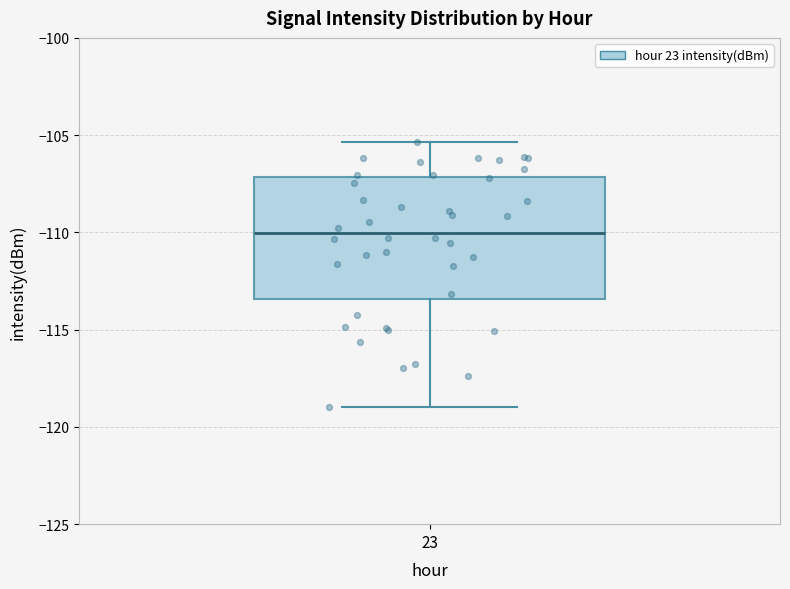

Where does the lower whisker of the box at x = 23 end on the y-axis? The values are not printed on the chart, so give them approximately, as read against the axis.

-119.0